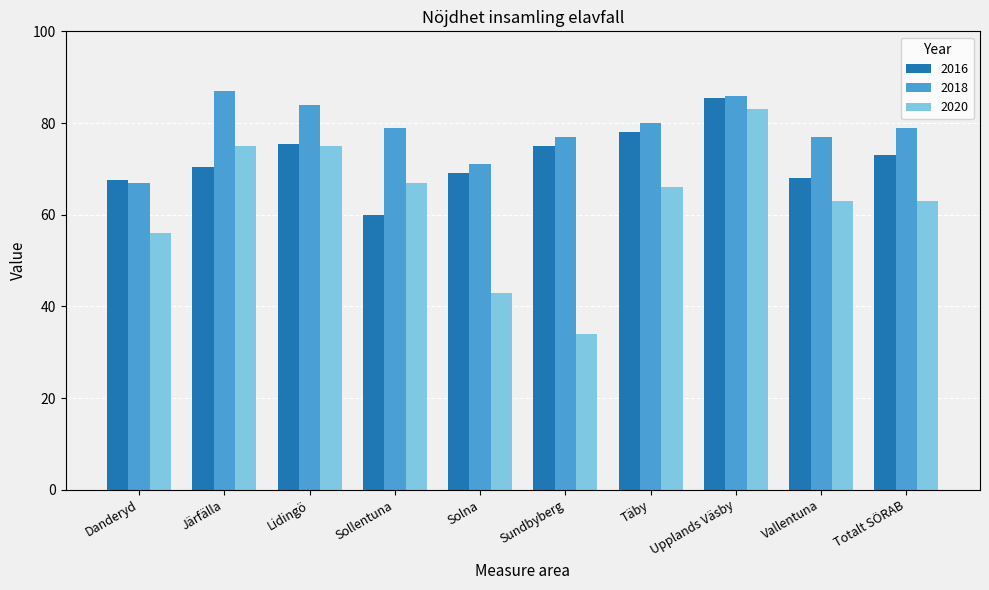

What is the highest value of the 2018 series?

87.0